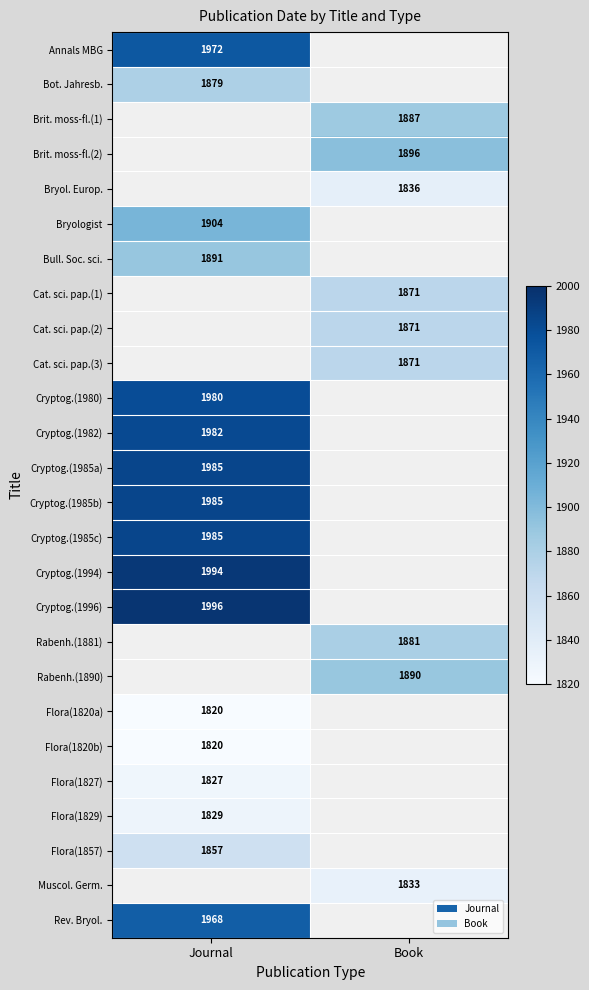

The value of Brit. moss-fl.(1) at Book is 2733. True or false?

False